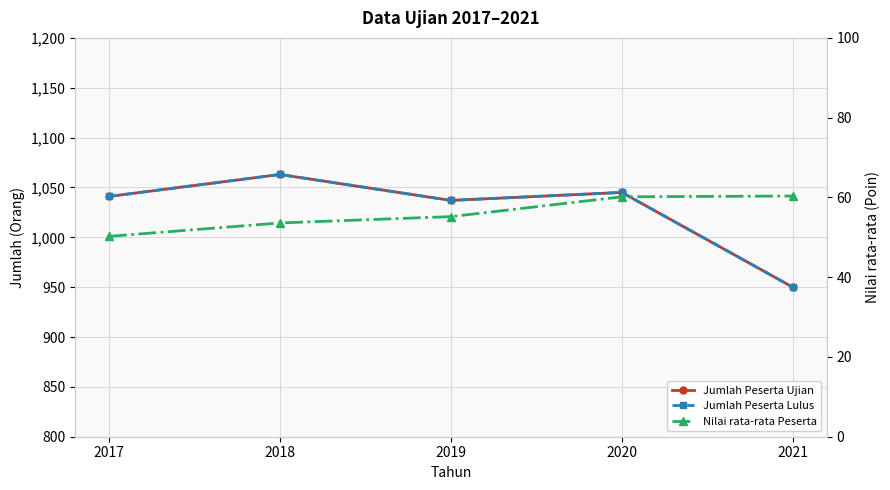

Read the Jumlah Peserta Lulus value at 2020.

1045.0